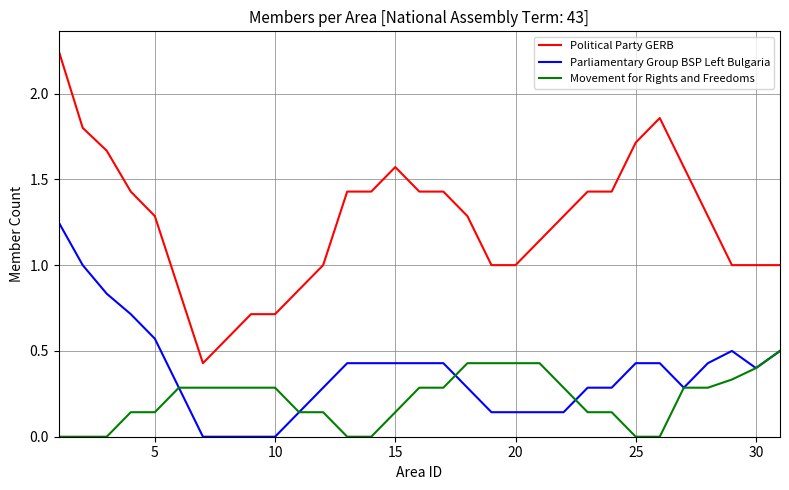

List the series in order of their peak value, lowest first.

Movement for Rights and Freedoms, Parliamentary Group BSP Left Bulgaria, Political Party GERB